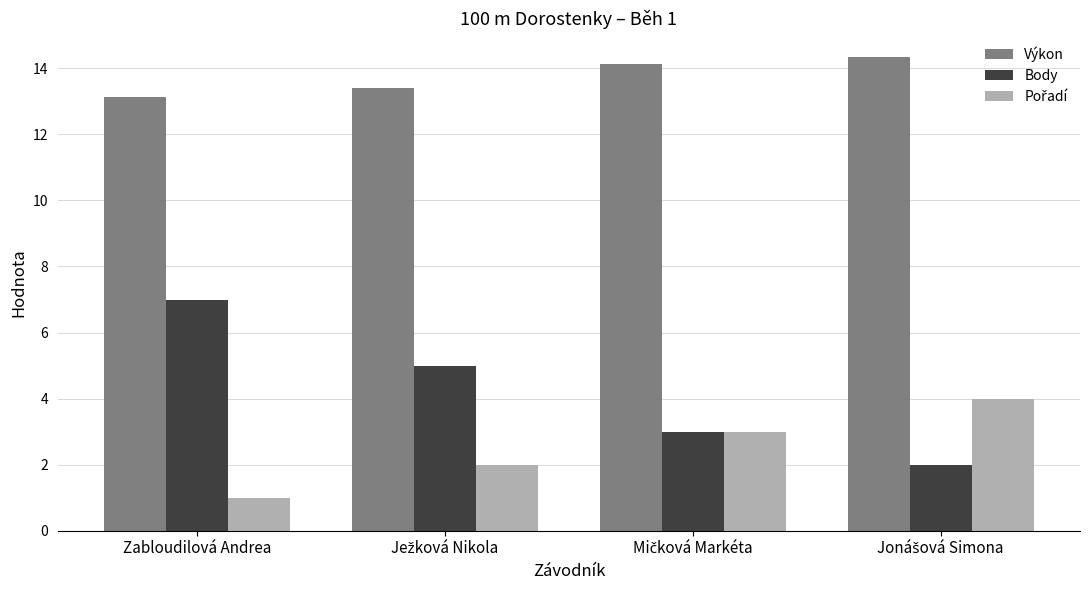

What is the difference between the second highest and second lowest values in the Body series?

2.0